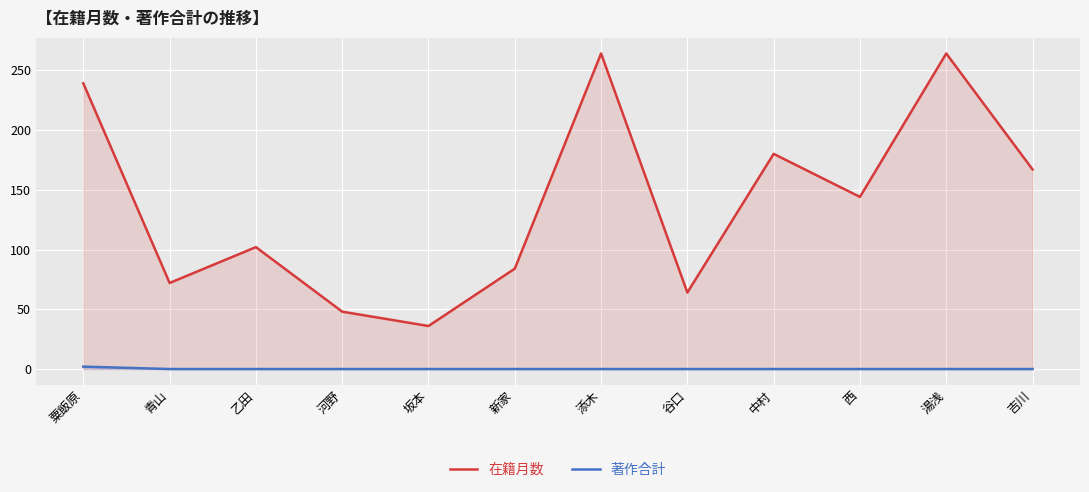

True or false: 在籍月数 and 著作合計 cross at least once.

False